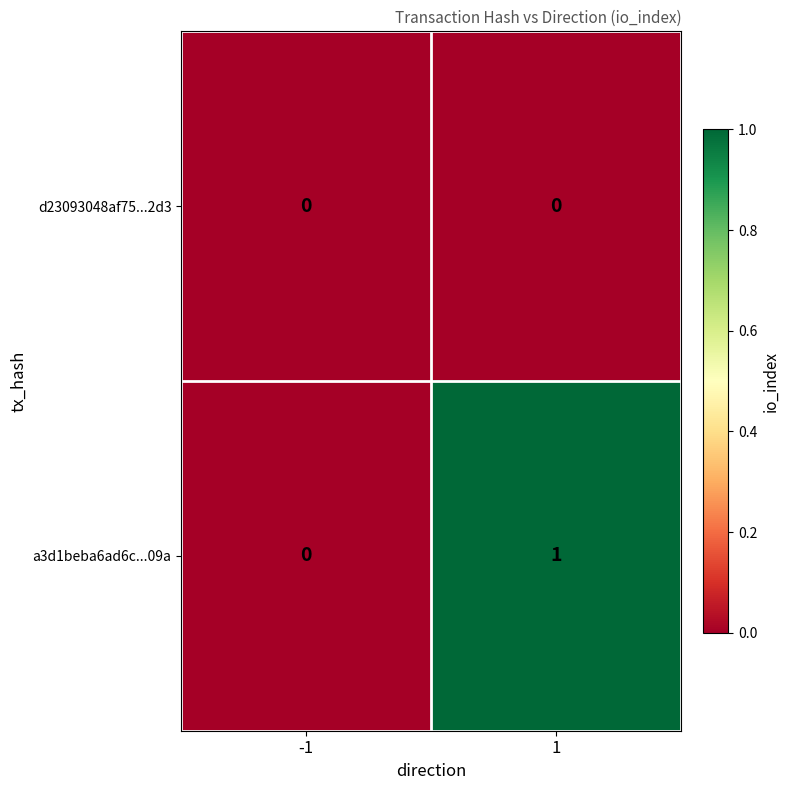

Which series has the largest total across all categories?

a3d1beba6ad6c...09a